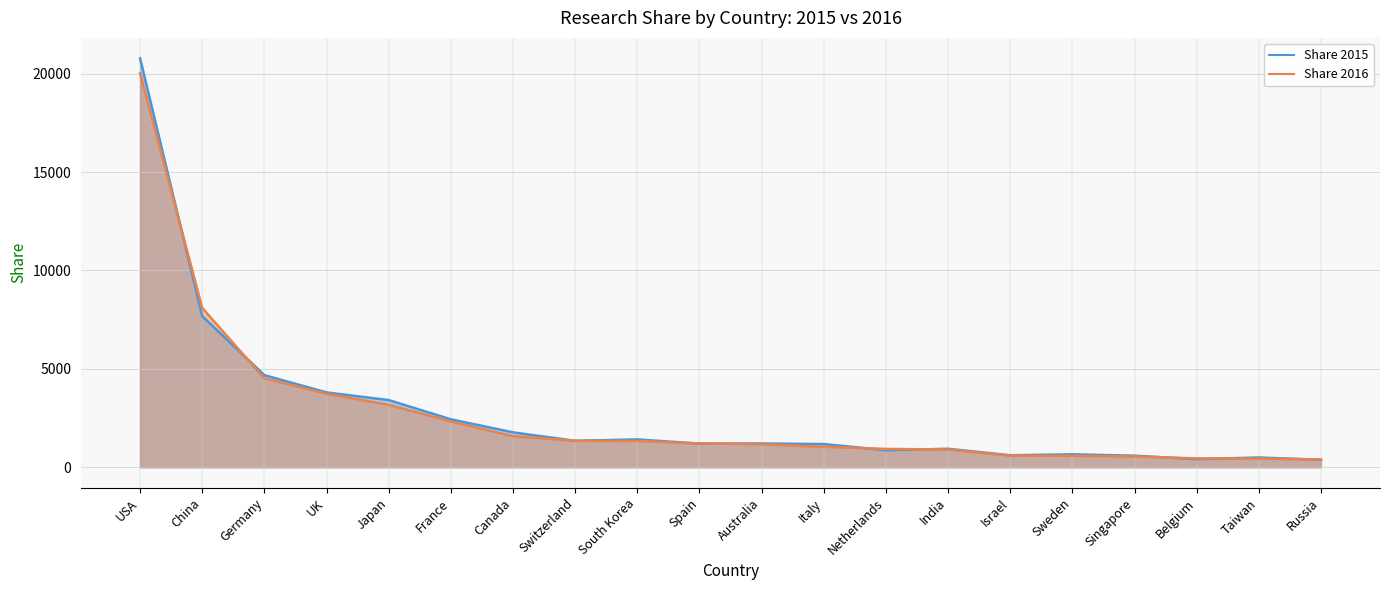

What is the label of the 6th point from the left?

France